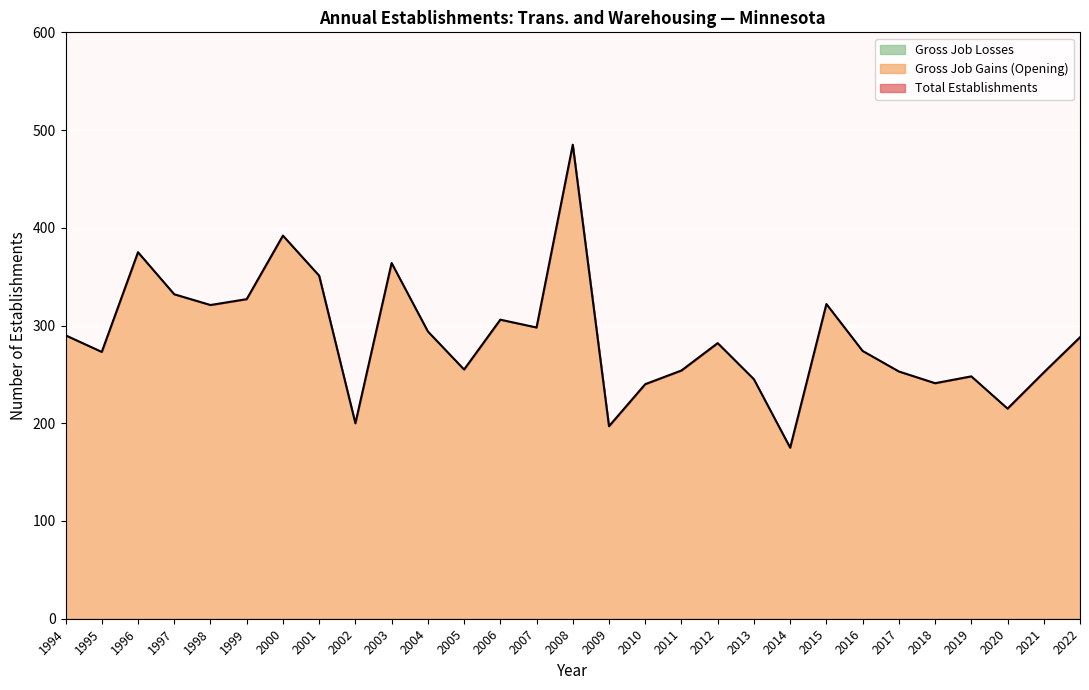

At which category does Gross Job Gains (Opening) reach its first local peak?

1996